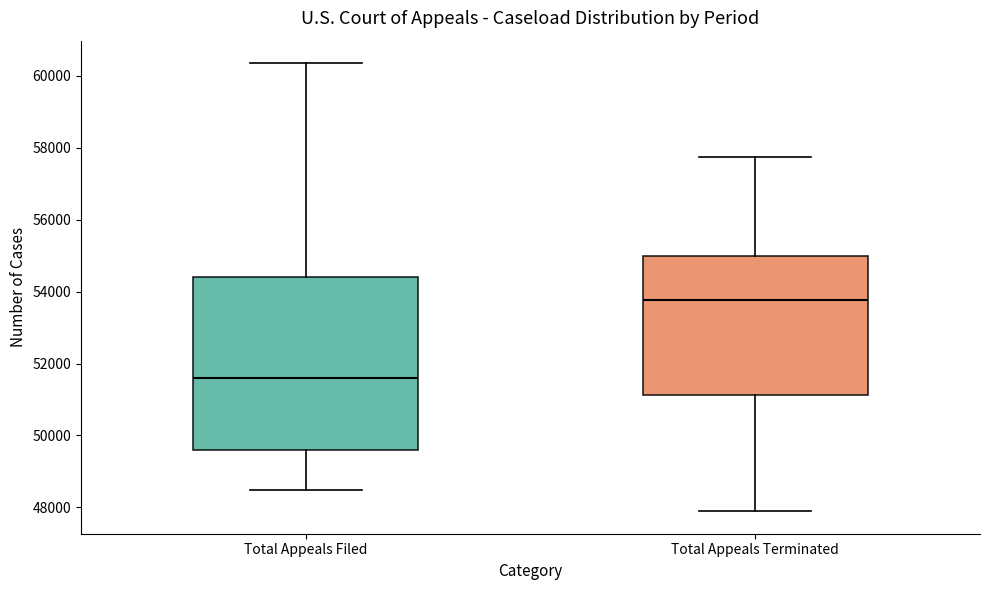

Where is the lower edge of the box for Total Appeals Filed on the y-axis? The values are not printed on the chart, so give them approximately, as read against the axis.

49600